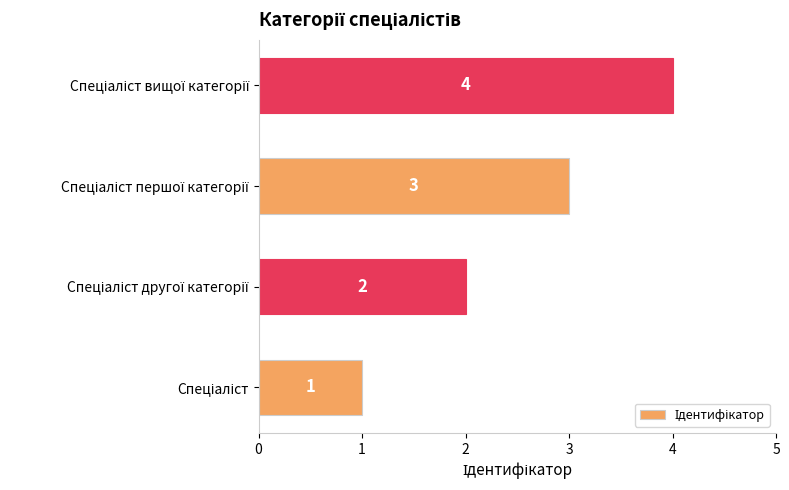

How many data points are less than 3?

2